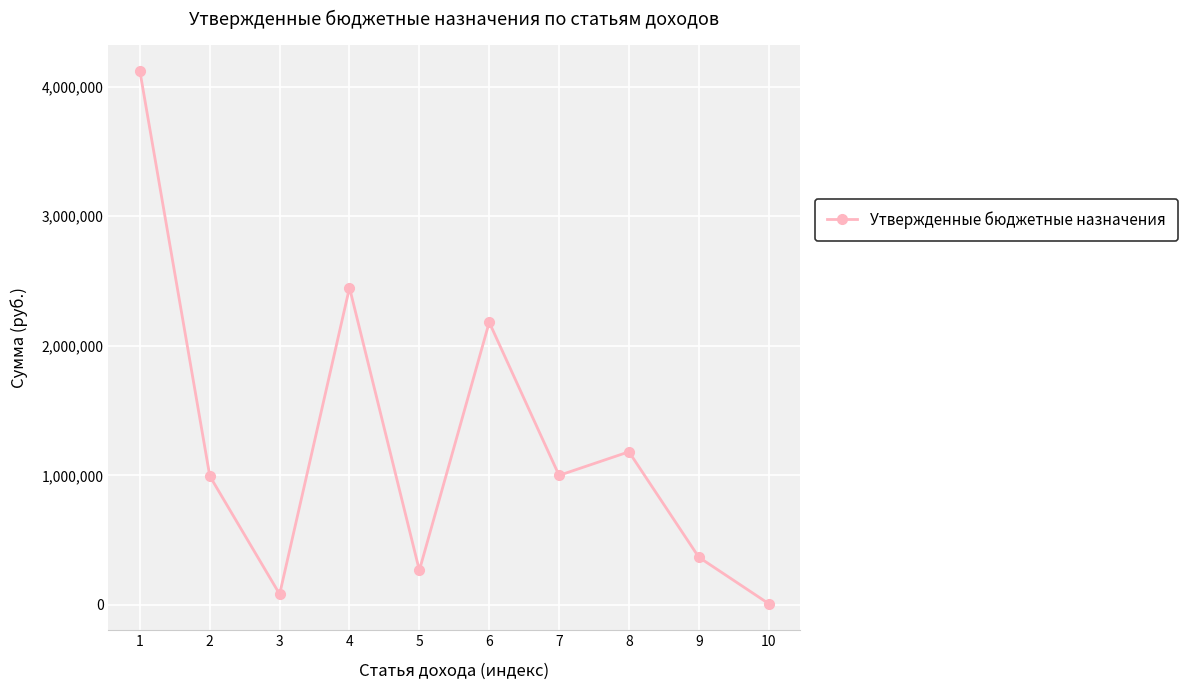

At which category does the data reach its first local valley?

3